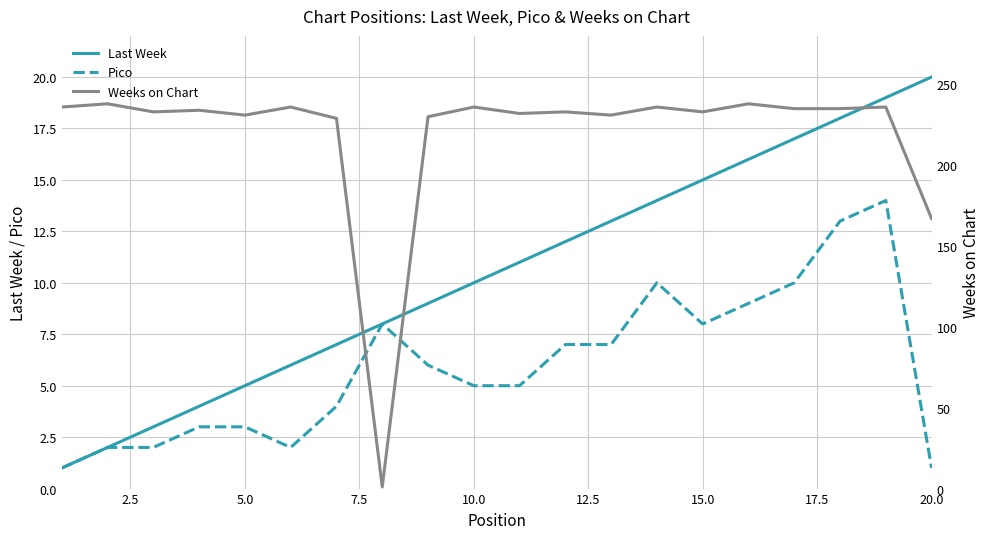

True or false: Last Week has a value of 8 at 5.0.

False